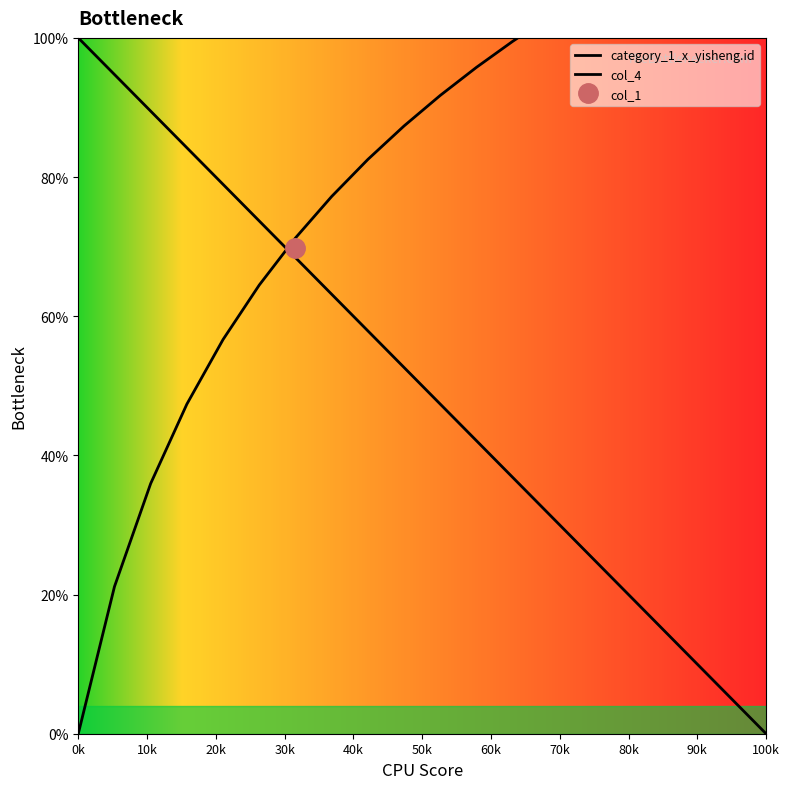

The value of col_4 at 20k is 52.2. True or false?

False